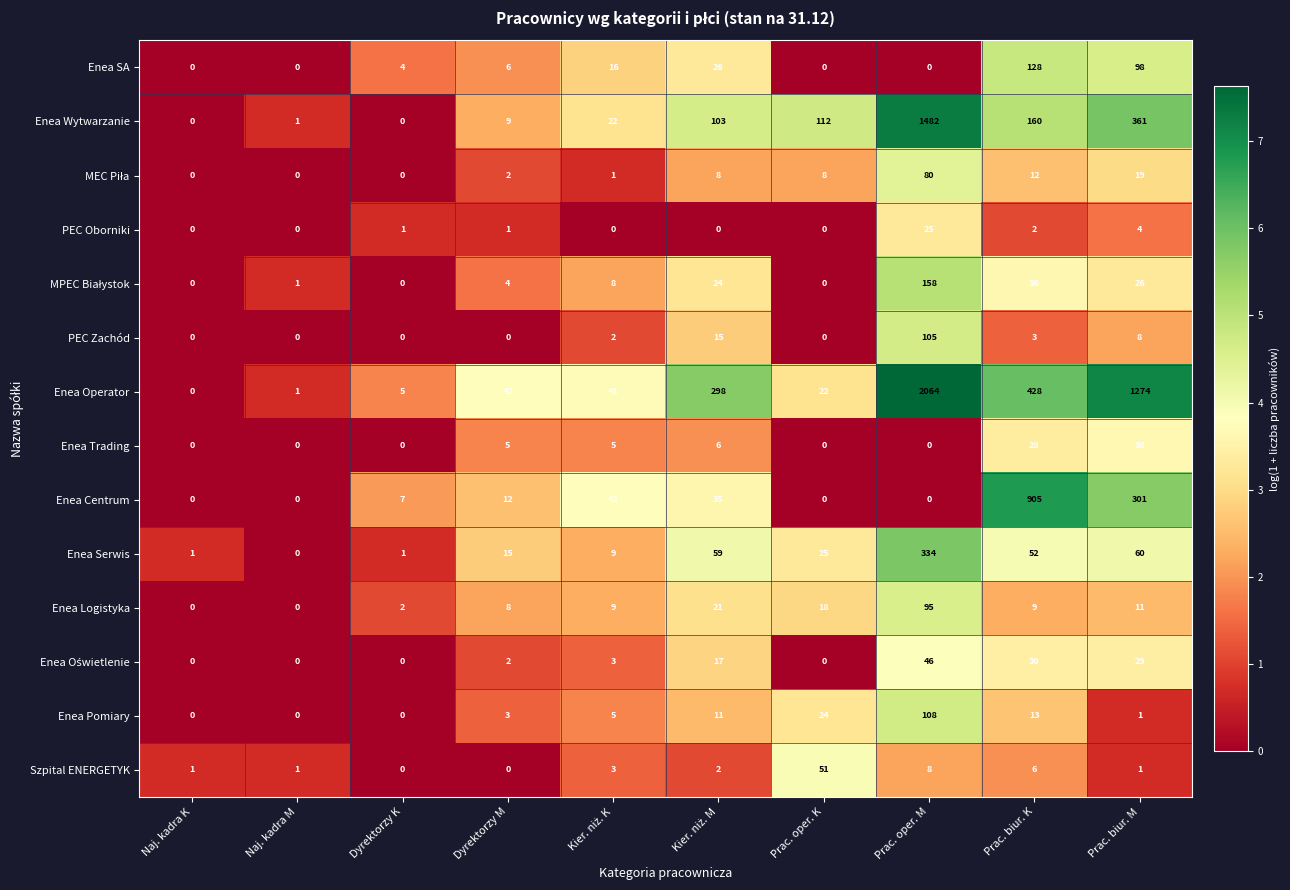

What is the sum of all PEC Oborniki values?

33